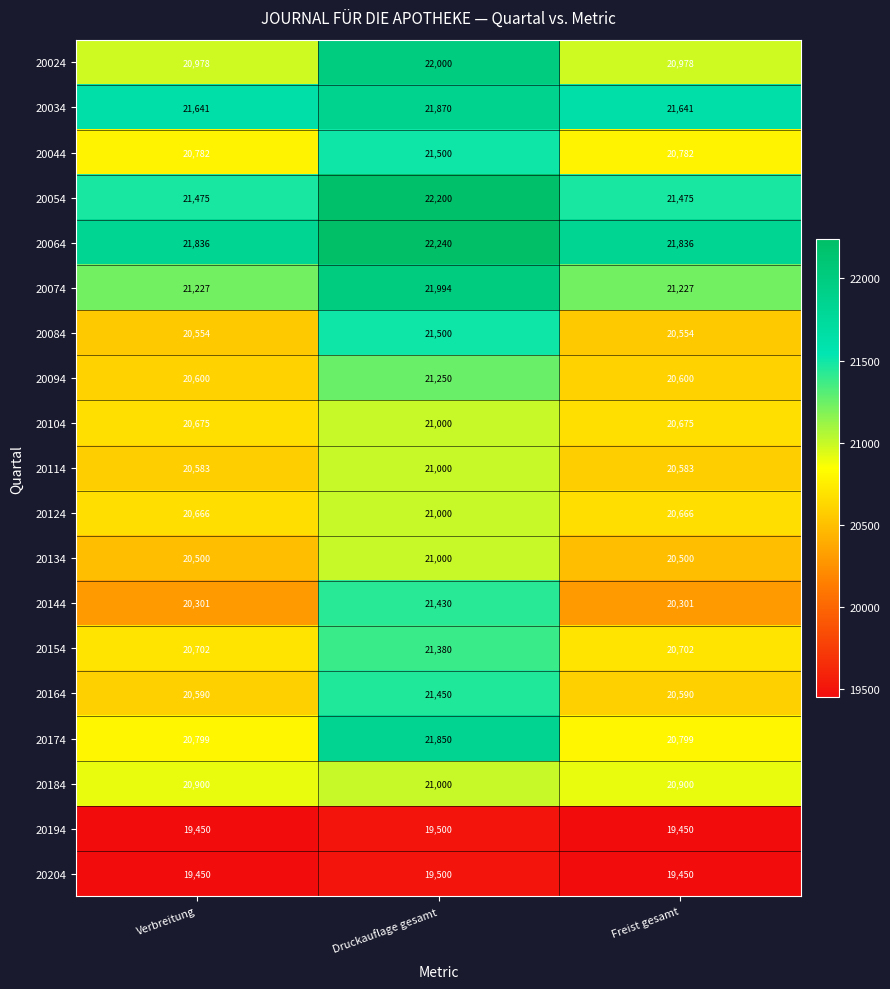

Which series has the largest total across all categories?

20064